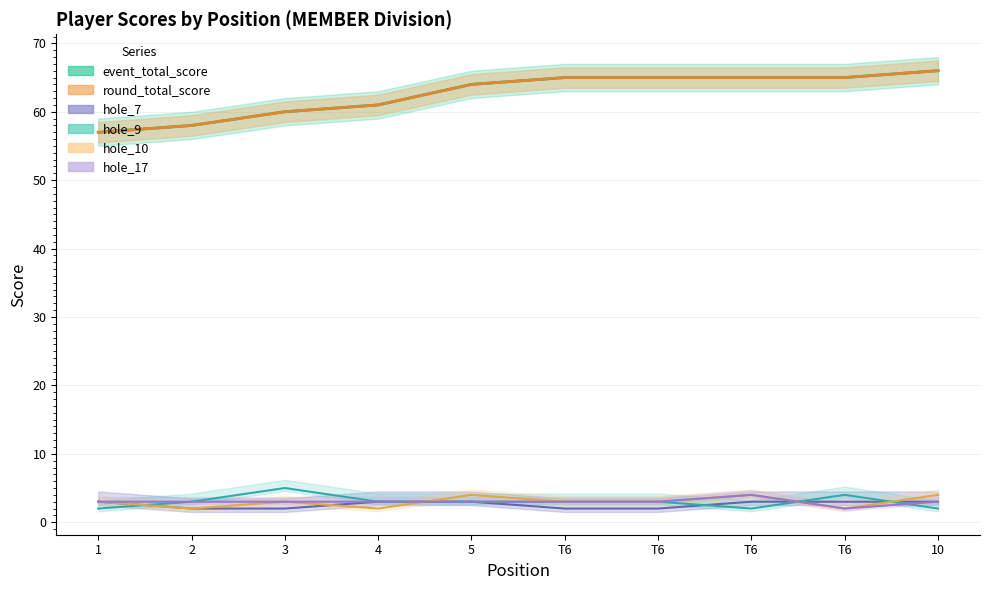

In hole_17, how many points are higher than both neighbors (excluding endpoints)?

1